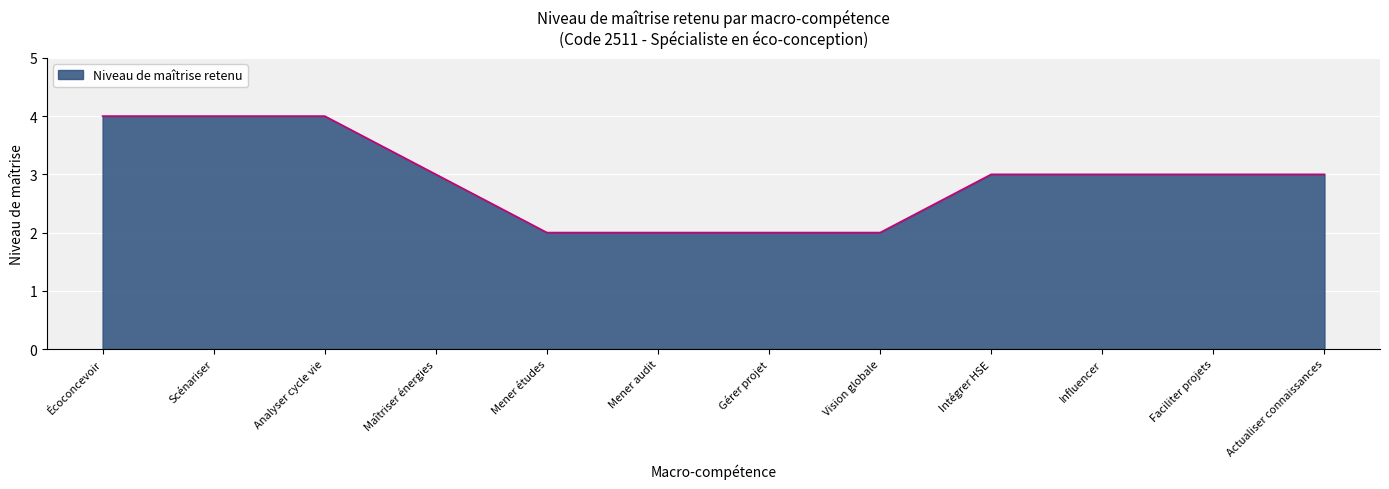

Approximately how many times larger is the value at Faciliter projets compared to Actualiser connaissances?

1.0